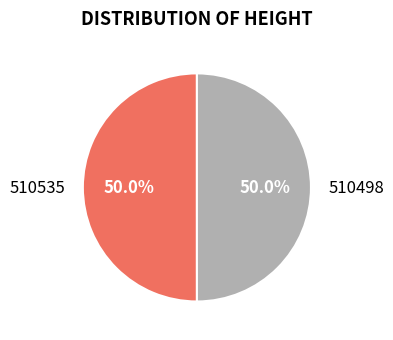

To the nearest percent, what is the average slice percentage?

50%